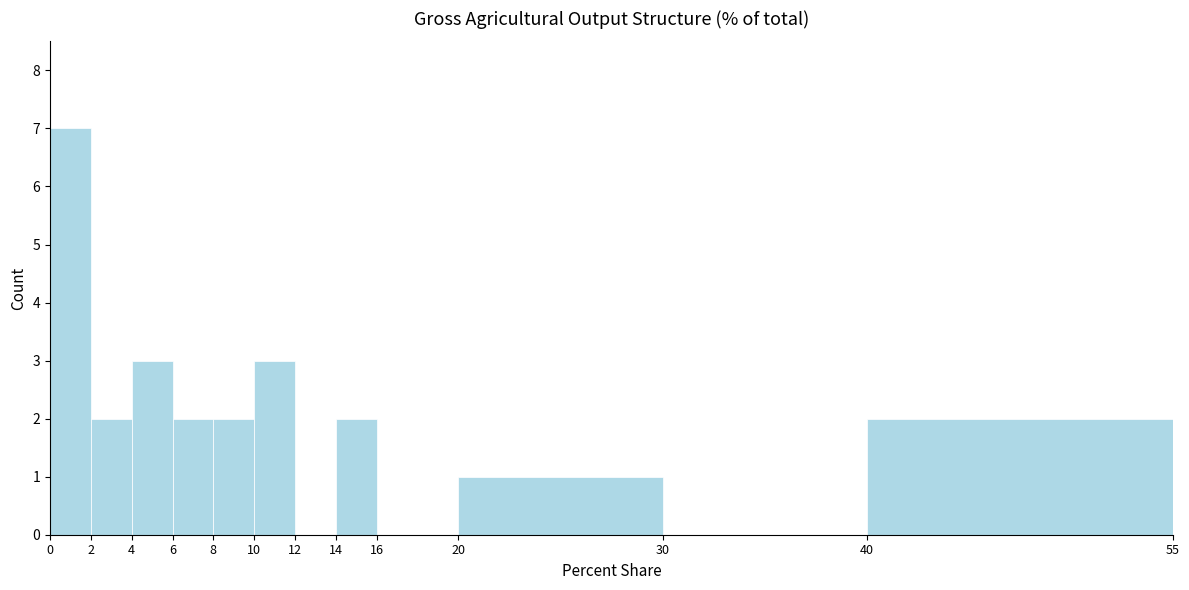

Reading left to right, list every bar in this chart as the range it spans on the x-axis followed by its height. The values are not printed on the chart, so give them approximately, as read against the axis.

0 to 2: 7
2 to 4: 2
4 to 6: 3
6 to 8: 2
8 to 10: 2
10 to 12: 3
12 to 14: 0
14 to 16: 2
16 to 20: 0
20 to 30: 1
30 to 40: 0
40 to 55: 2